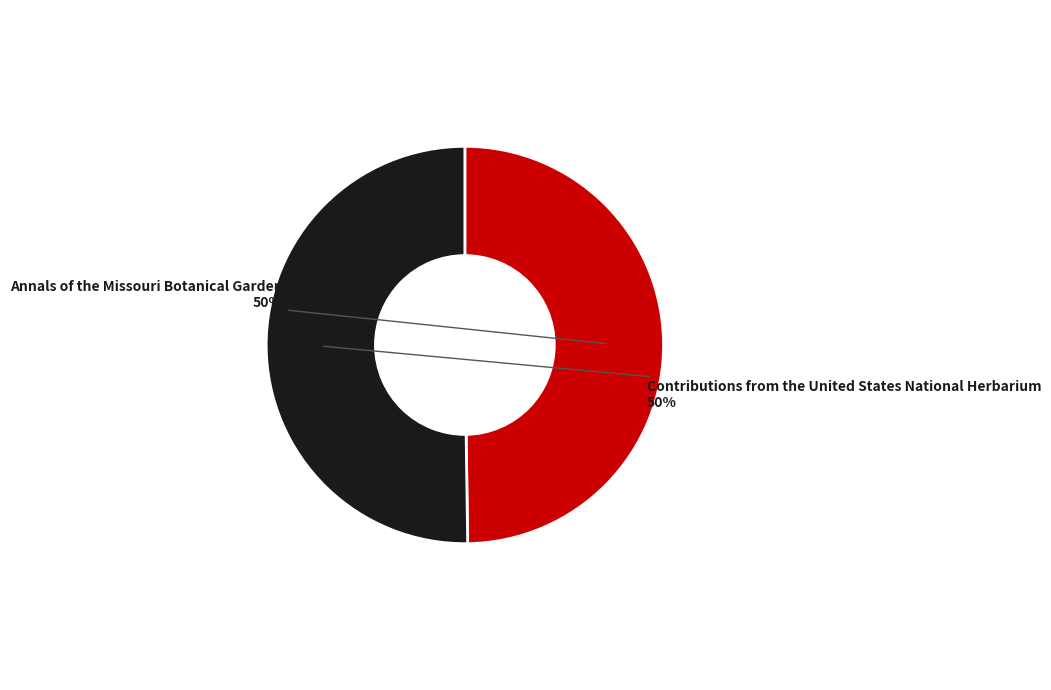

Approximately how many times larger is the value at Contributions from the United States National Herbarium compared to Annals of the Missouri Botanical Garden?

1.0